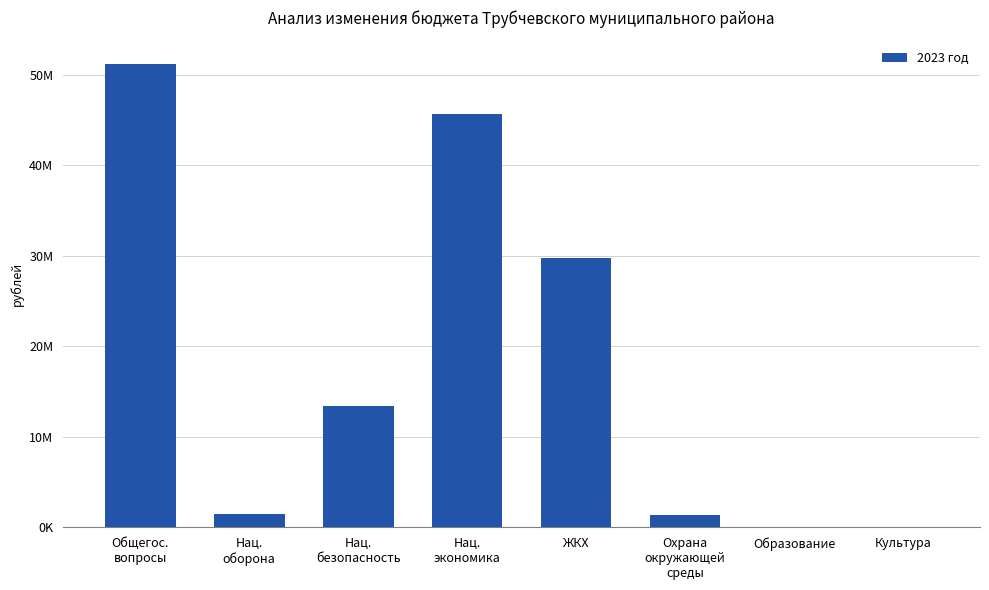

List the labels in order of value, smallest first.

Образование, Культура, Охрана
окружающей
среды, Нац.
оборона, Нац.
безопасность, ЖКХ, Нац.
экономика, Общегос.
вопросы